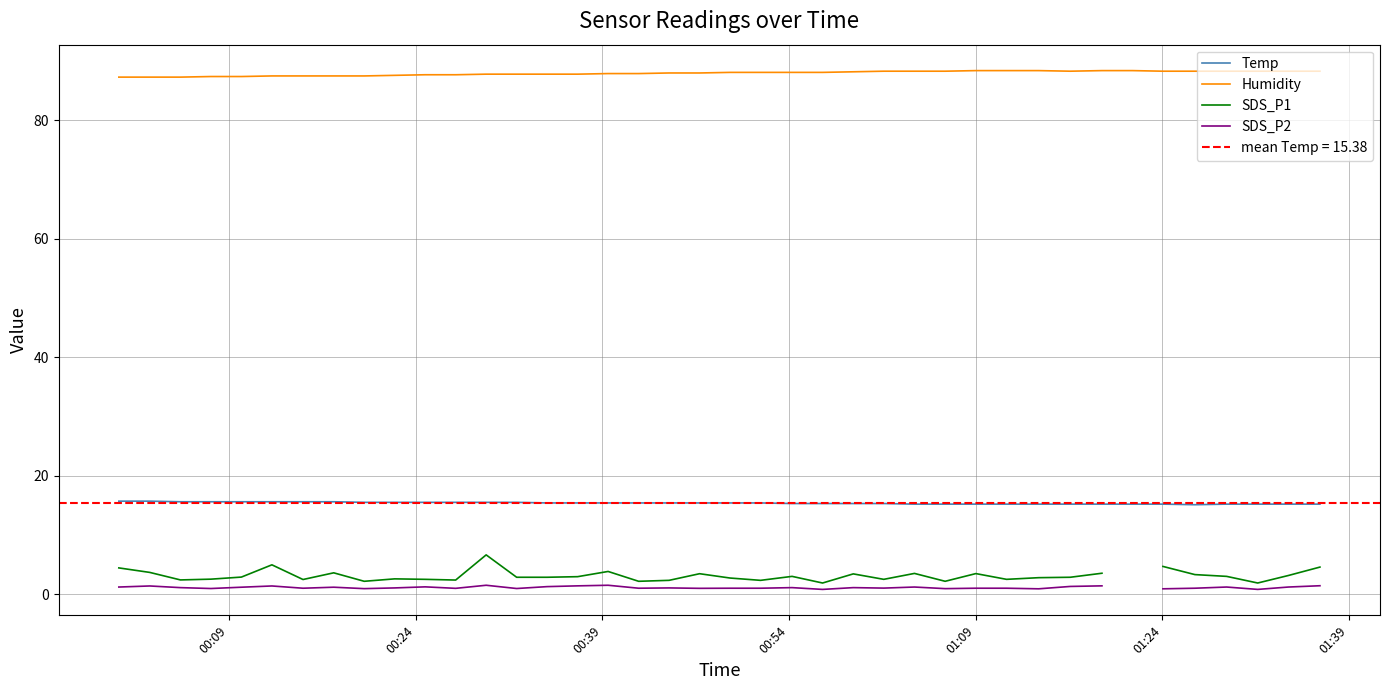

What is the maximum value for SDS_P2?

1.5